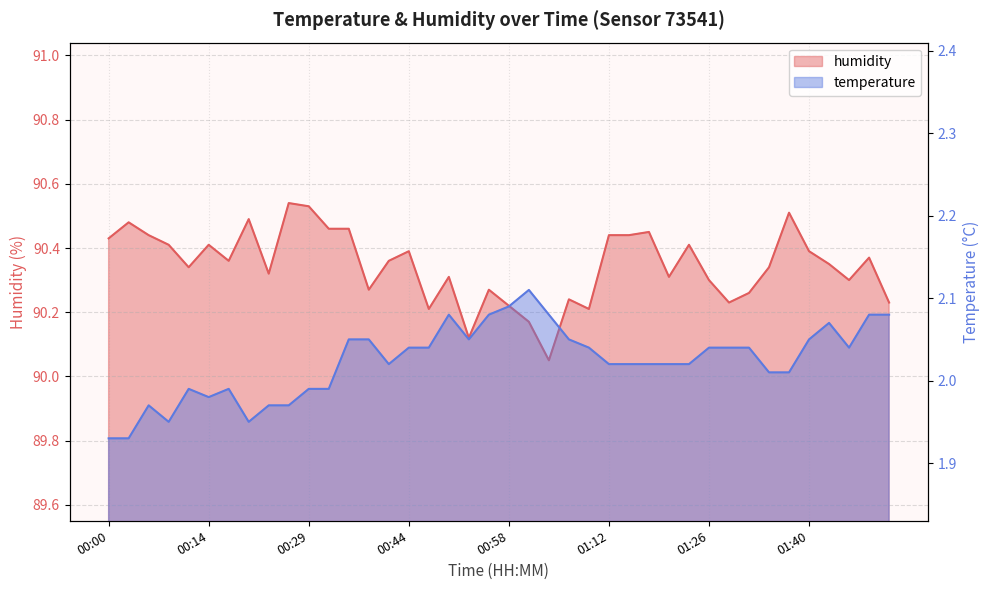

At which label is humidity closest to 90?

01:04